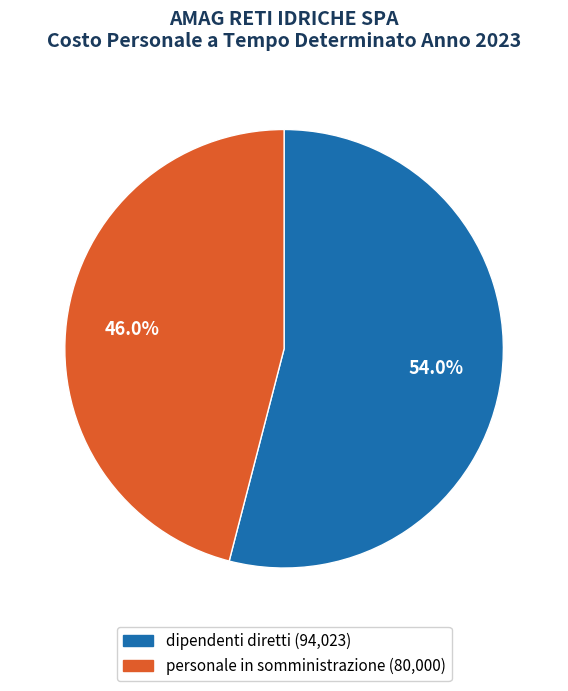

Is the sum of personale in somministrazione and dipendenti diretti greater than half?

Yes